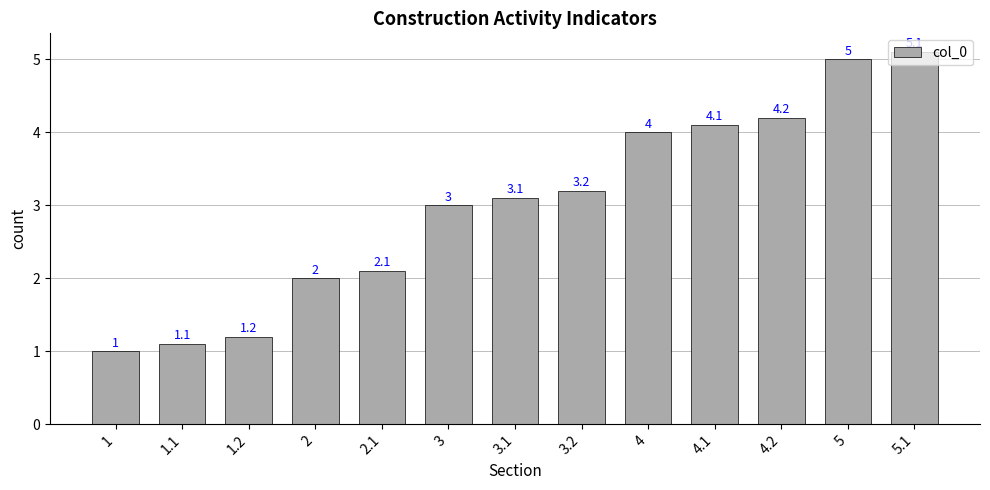

What is the smallest value displayed?

1.0